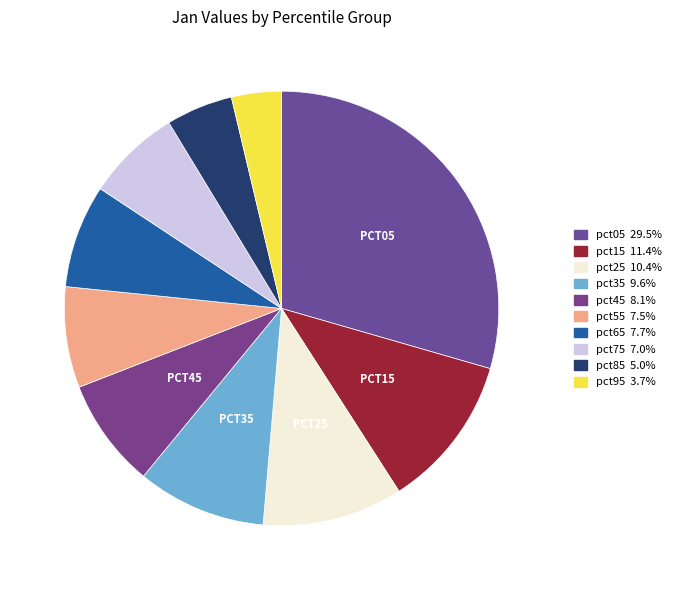

What portion of the pie excludes pct35?

90.4%